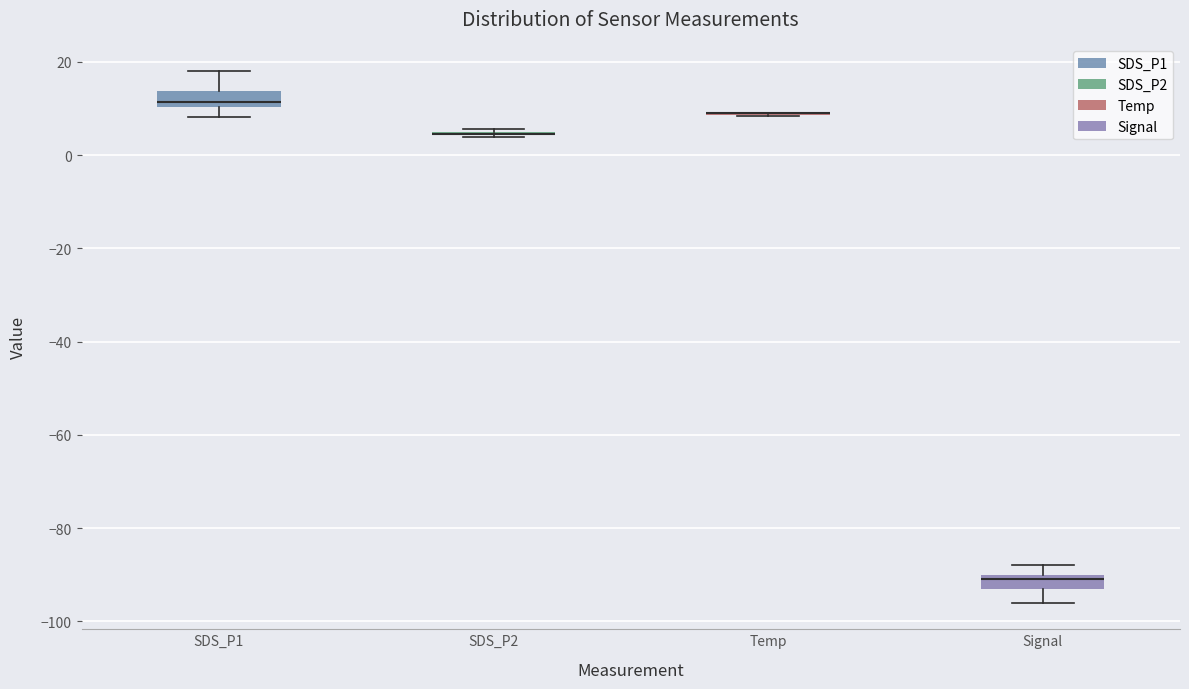

Where is the upper edge of the box for SDS_P1 on the y-axis? The values are not printed on the chart, so give them approximately, as read against the axis.

14